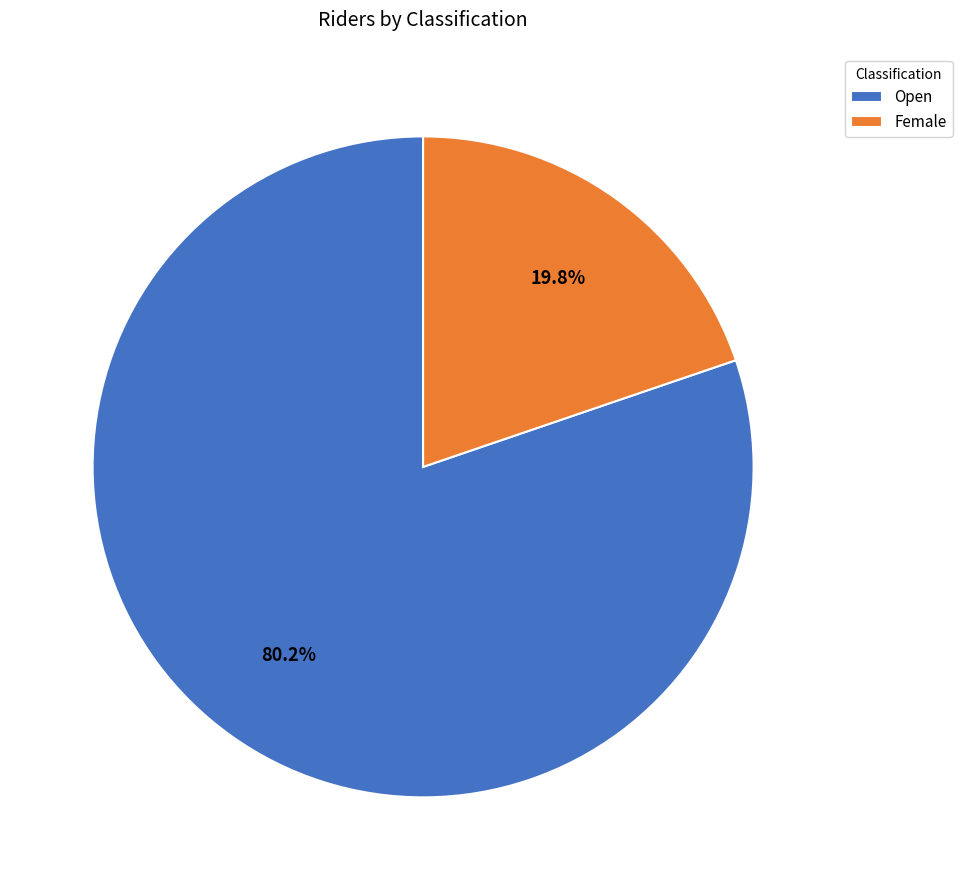

Between Female and Open, which is larger?

Open